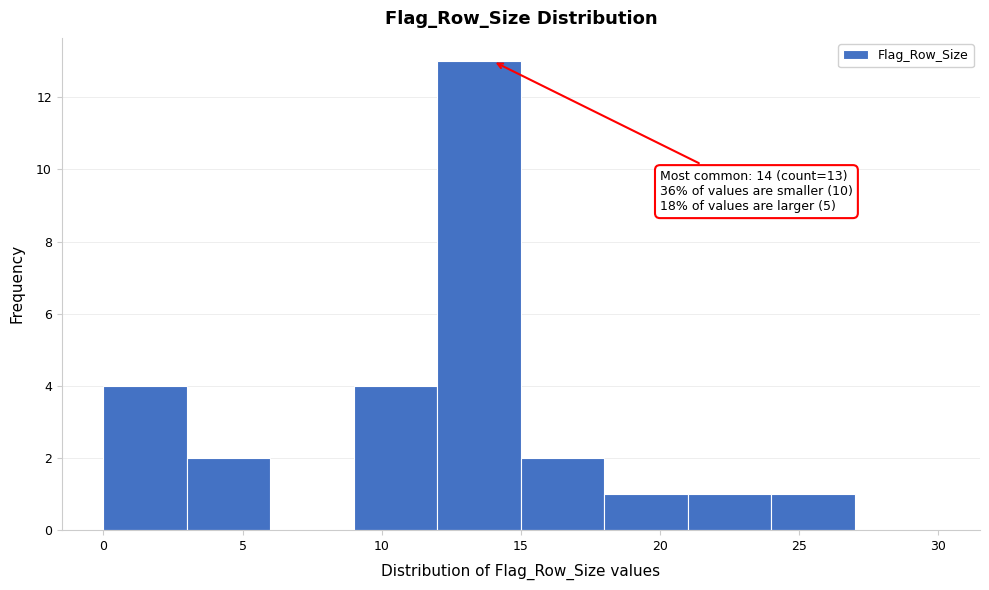

Which range on the x-axis has the tallest bar?

12 to 15